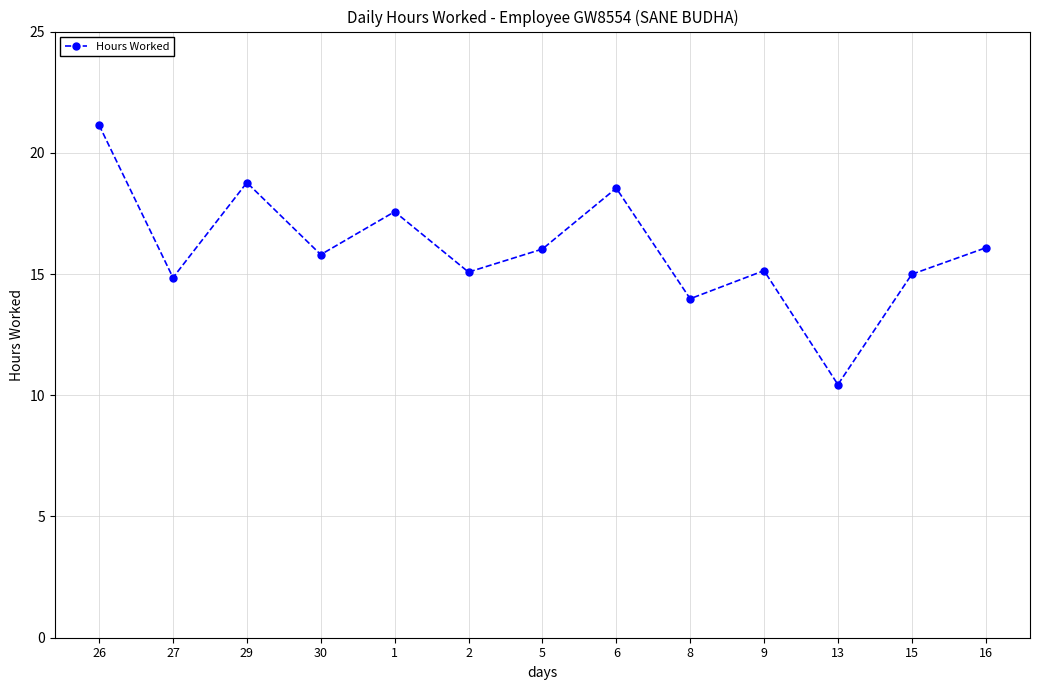

How many distinct data groups are displayed?

1